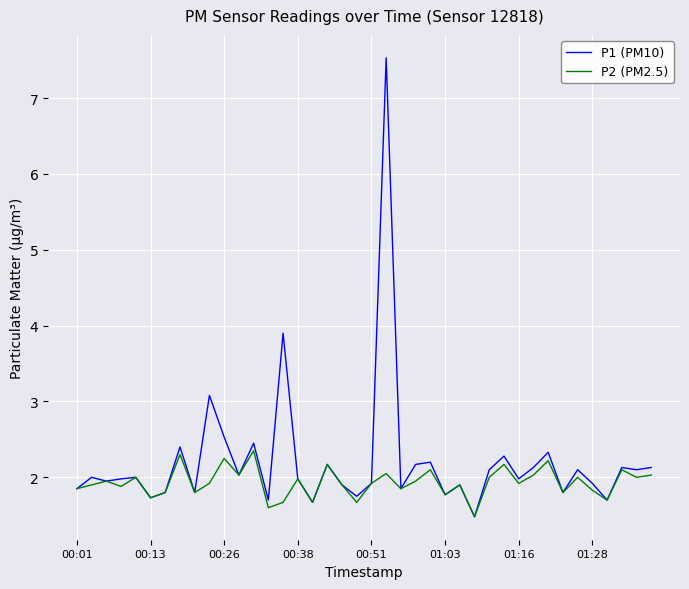

Which series has the widest spread of values?

P1 (PM10)